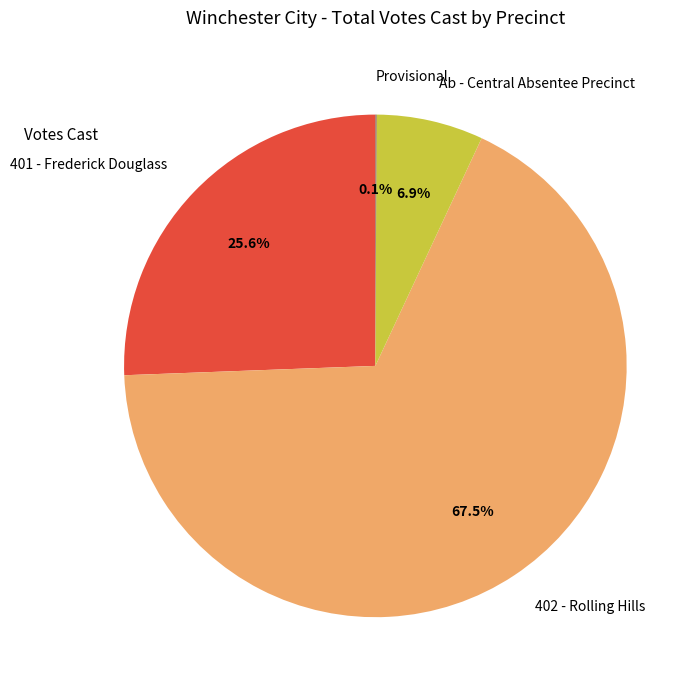

How much of the chart is everything except Ab - Central Absentee Precinct?

93.1%